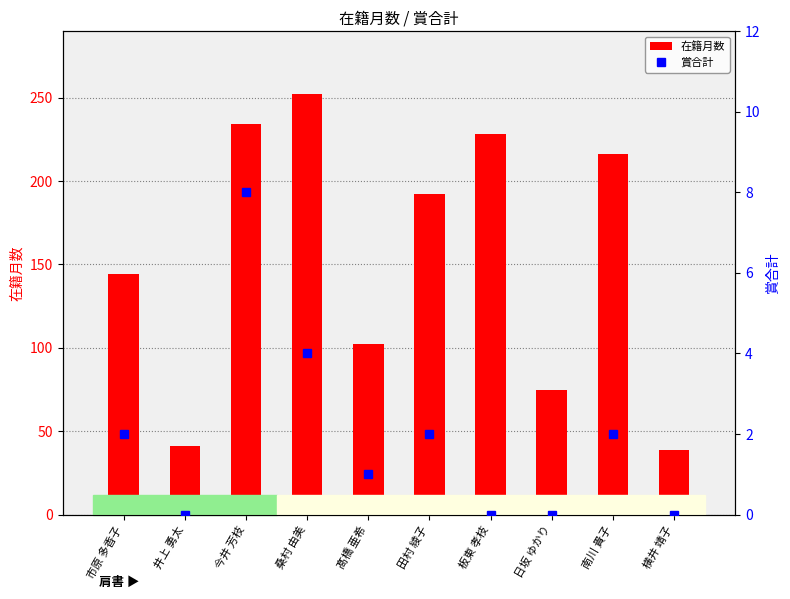

Which has a higher value, 田村 綾子 or 板東 孝枝?

板東 孝枝